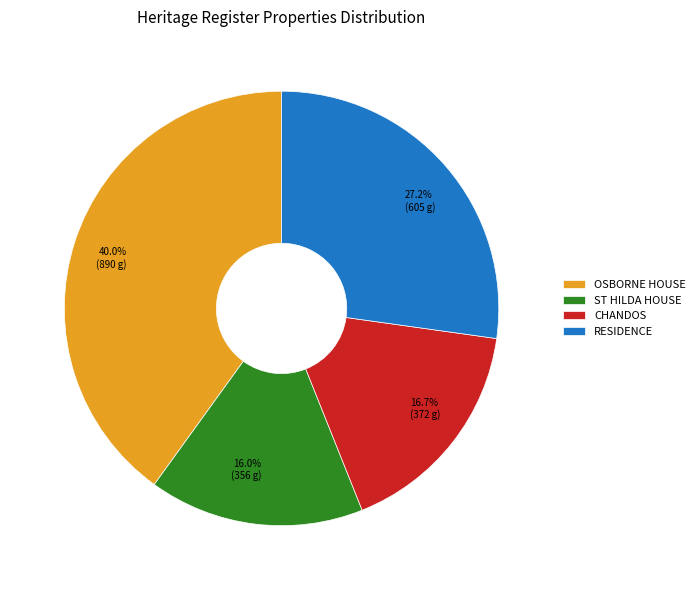

To the nearest percent, what is the average slice percentage?

25%